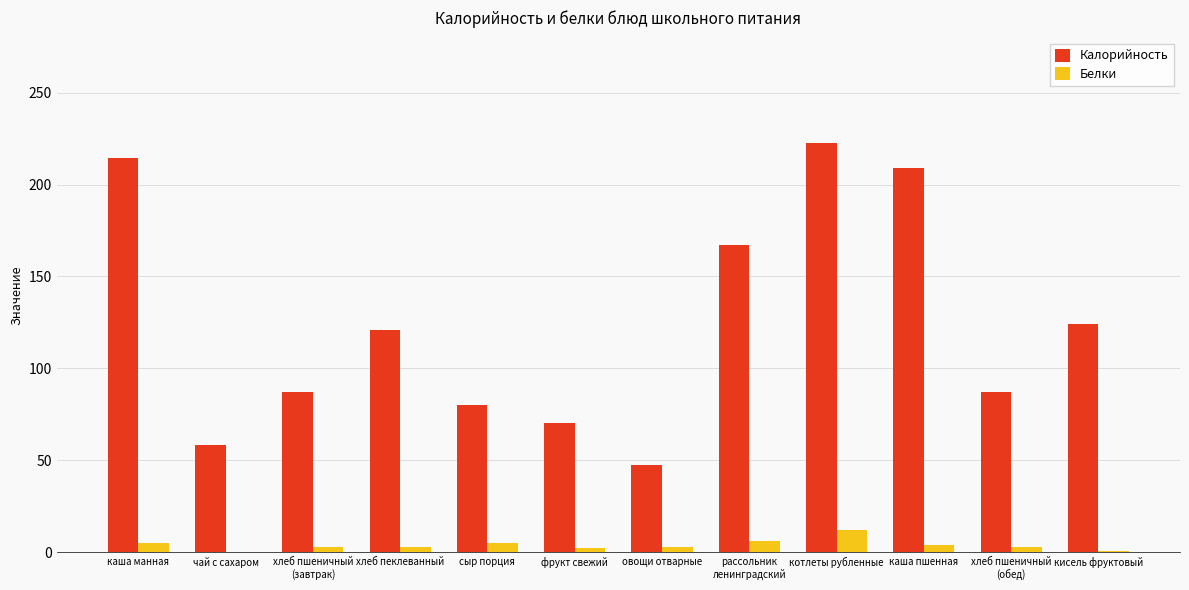

The value of Калорийность at кисель фруктовый is 80.0. True or false?

False